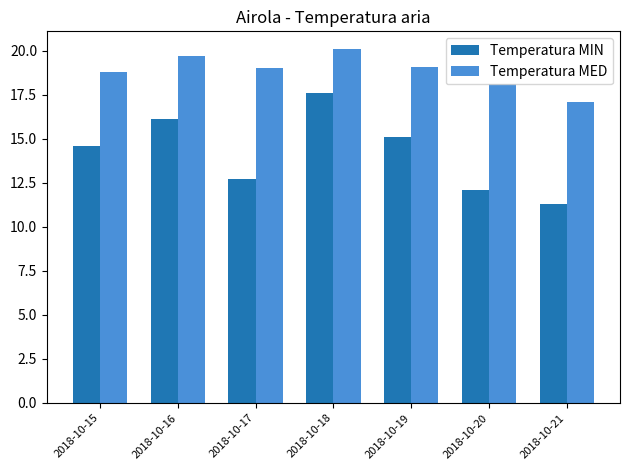

At which label does Temperatura MIN reach its peak?

2018-10-18